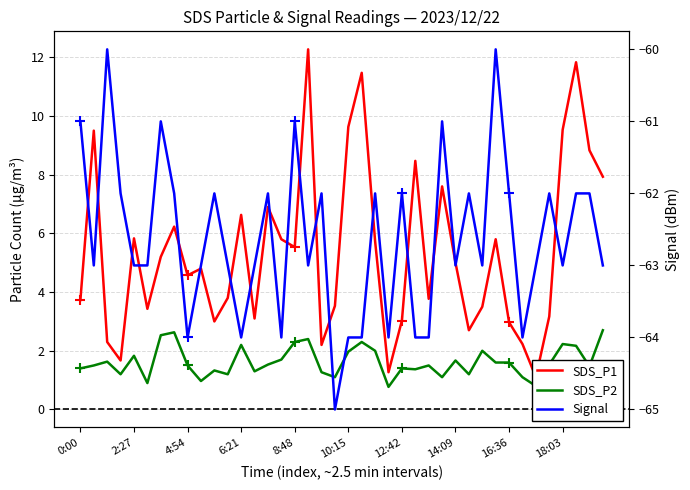

At which category is the sum across all series the highest?

37